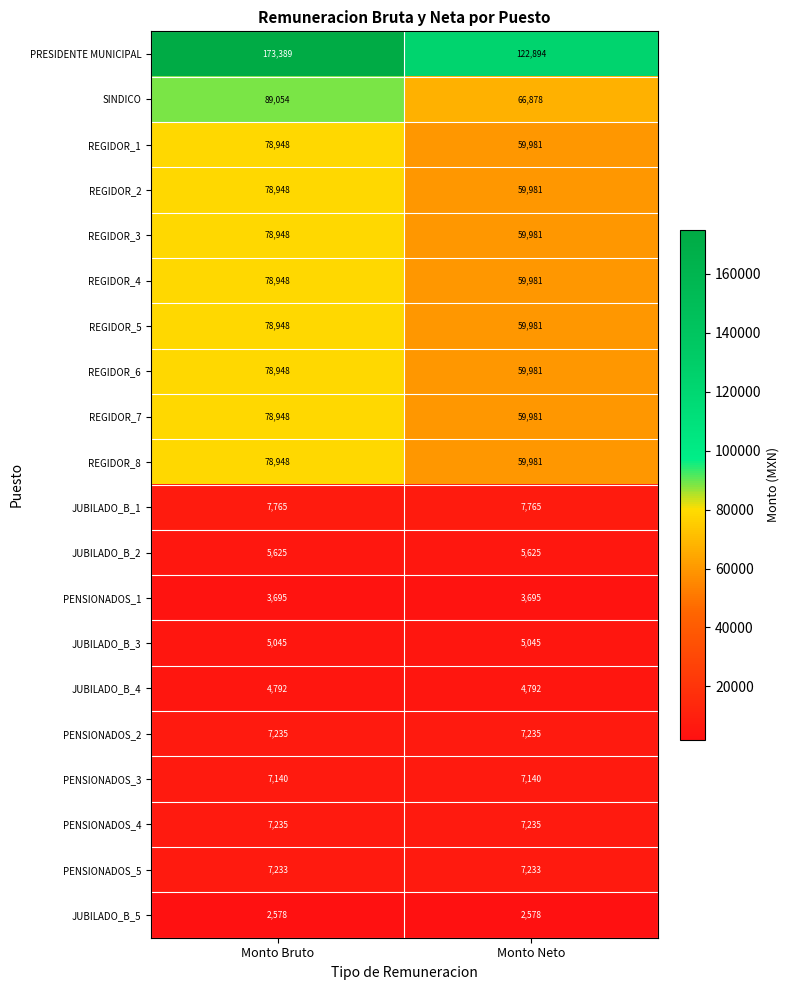

How many series are shown in this chart?

20